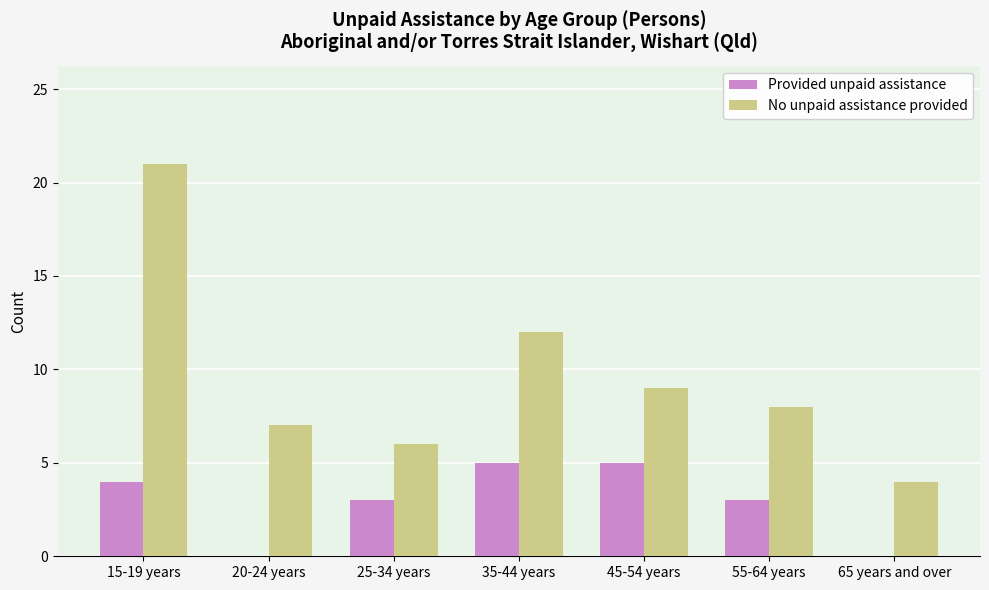

Which series changed the most between 20-24 years and 65 years and over?

No unpaid assistance provided